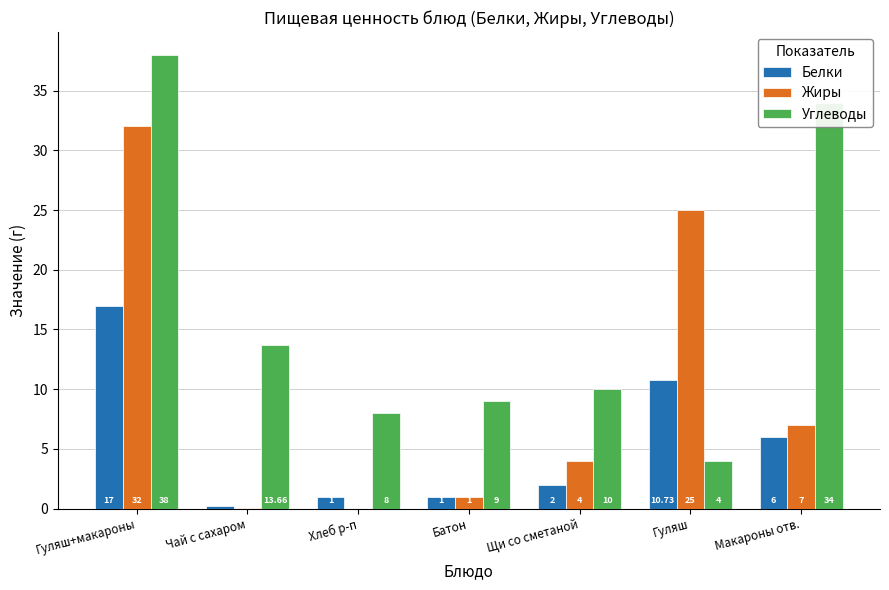

Is the value of Жиры at Батон greater than the value of Белки at Гуляш+макароны?

No